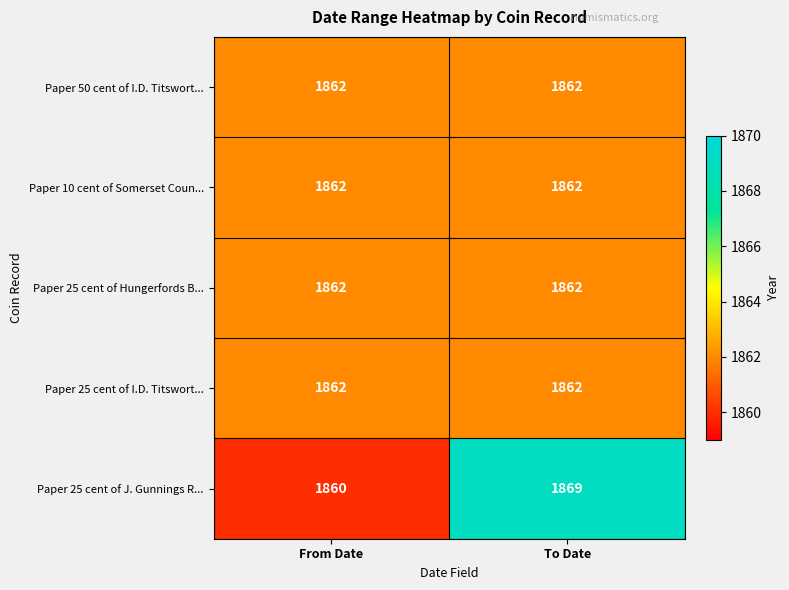

What is the sum of the Paper 50 cent of I.D. Titswort... values at From Date and To Date?

3724